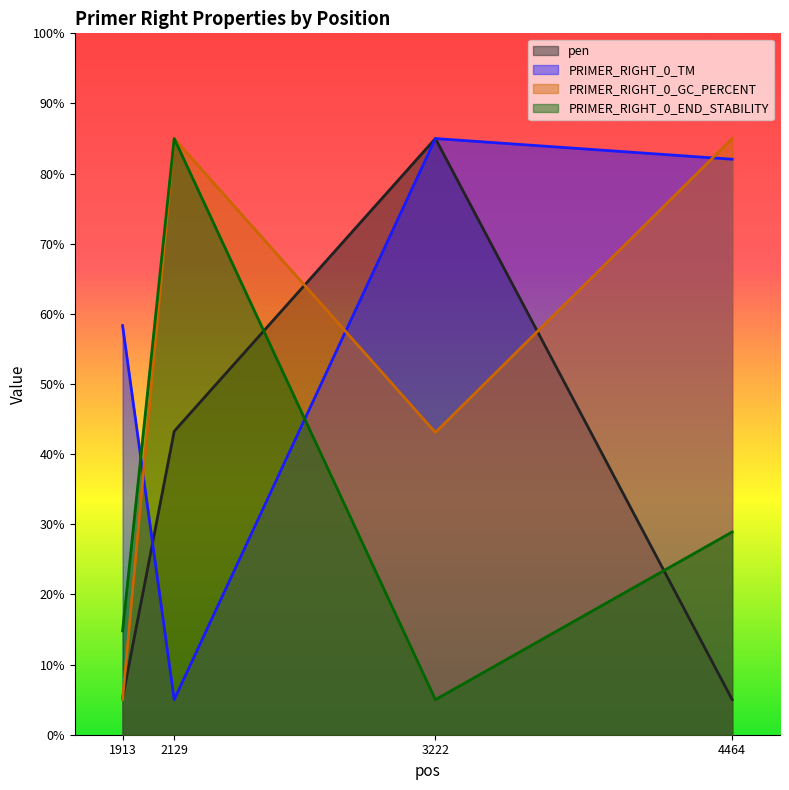

After their last crossing, which series has the higher values: PRIMER_RIGHT_0_GC_PERCENT or PRIMER_RIGHT_0_TM?

PRIMER_RIGHT_0_GC_PERCENT